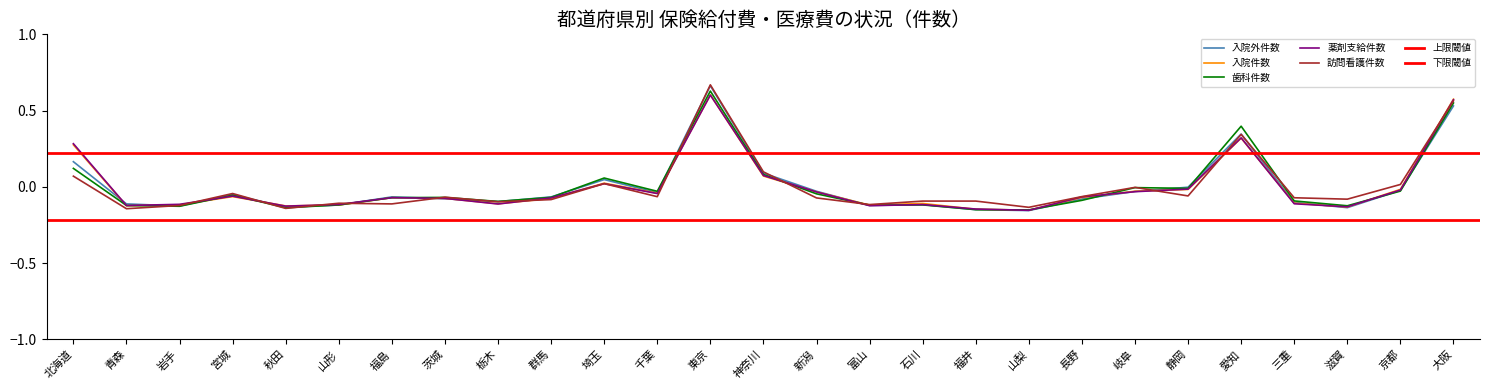

Reading left to right, extract all data points from this chart.

入院外件数: 北海道=0.2	青森=-0.1	岩手=-0.1	宮城=-0.1	秋田=-0.1	山形=-0.1	福島=-0.1	茨城=-0.1	栃木=-0.1	群馬=-0.1	埼玉=0.0	千葉=-0.0	東京=0.7	神奈川=0.1	新潟=-0.0	富山=-0.1	石川=-0.1	福井=-0.2	山梨=-0.2	長野=-0.1	岐阜=-0.0	静岡=-0.0	愛知=0.3	三重=-0.1	滋賀=-0.1	京都=-0.0	大阪=0.5
入院件数: 北海道=0.3	青森=-0.1	岩手=-0.1	宮城=-0.1	秋田=-0.1	山形=-0.1	福島=-0.1	茨城=-0.1	栃木=-0.1	群馬=-0.1	埼玉=0.0	千葉=-0.0	東京=0.6	神奈川=0.1	新潟=-0.0	富山=-0.1	石川=-0.1	福井=-0.1	山梨=-0.2	長野=-0.1	岐阜=-0.0	静岡=-0.0	愛知=0.3	三重=-0.1	滋賀=-0.1	京都=-0.0	大阪=0.6
歯科件数: 北海道=0.1	青森=-0.1	岩手=-0.1	宮城=-0.1	秋田=-0.1	山形=-0.1	福島=-0.1	茨城=-0.1	栃木=-0.1	群馬=-0.1	埼玉=0.1	千葉=-0.0	東京=0.6	神奈川=0.1	新潟=-0.0	富山=-0.1	石川=-0.1	福井=-0.1	山梨=-0.2	長野=-0.1	岐阜=-0.0	静岡=-0.0	愛知=0.4	三重=-0.1	滋賀=-0.1	京都=-0.0	大阪=0.5
薬剤支給件数: 北海道=0.3	青森=-0.1	岩手=-0.1	宮城=-0.1	秋田=-0.1	山形=-0.1	福島=-0.1	茨城=-0.1	栃木=-0.1	群馬=-0.1	埼玉=0.0	千葉=-0.0	東京=0.6	神奈川=0.1	新潟=-0.0	富山=-0.1	石川=-0.1	福井=-0.1	山梨=-0.2	長野=-0.1	岐阜=-0.0	静岡=-0.0	愛知=0.3	三重=-0.1	滋賀=-0.1	京都=-0.0	大阪=0.6
訪問看護件数: 北海道=0.1	青森=-0.1	岩手=-0.1	宮城=-0.0	秋田=-0.1	山形=-0.1	福島=-0.1	茨城=-0.1	栃木=-0.1	群馬=-0.1	埼玉=0.0	千葉=-0.1	東京=0.7	神奈川=0.1	新潟=-0.1	富山=-0.1	石川=-0.1	福井=-0.1	山梨=-0.1	長野=-0.1	岐阜=-0.0	静岡=-0.1	愛知=0.3	三重=-0.1	滋賀=-0.1	京都=0.0	大阪=0.6